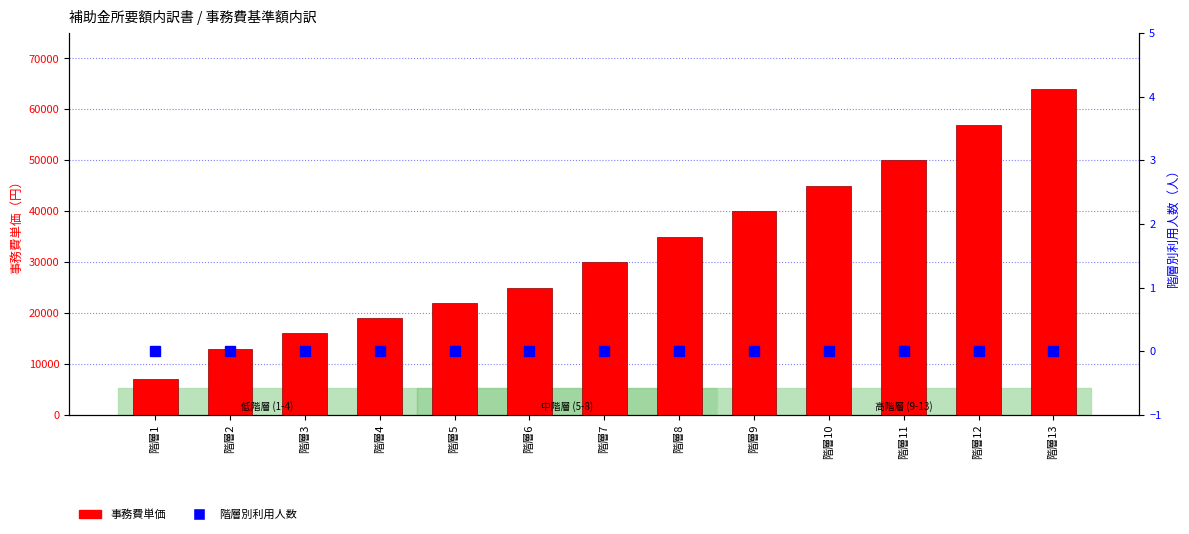

Rank the series by their maximum value, from lowest to highest.

階層別利用人数, 事務費単価